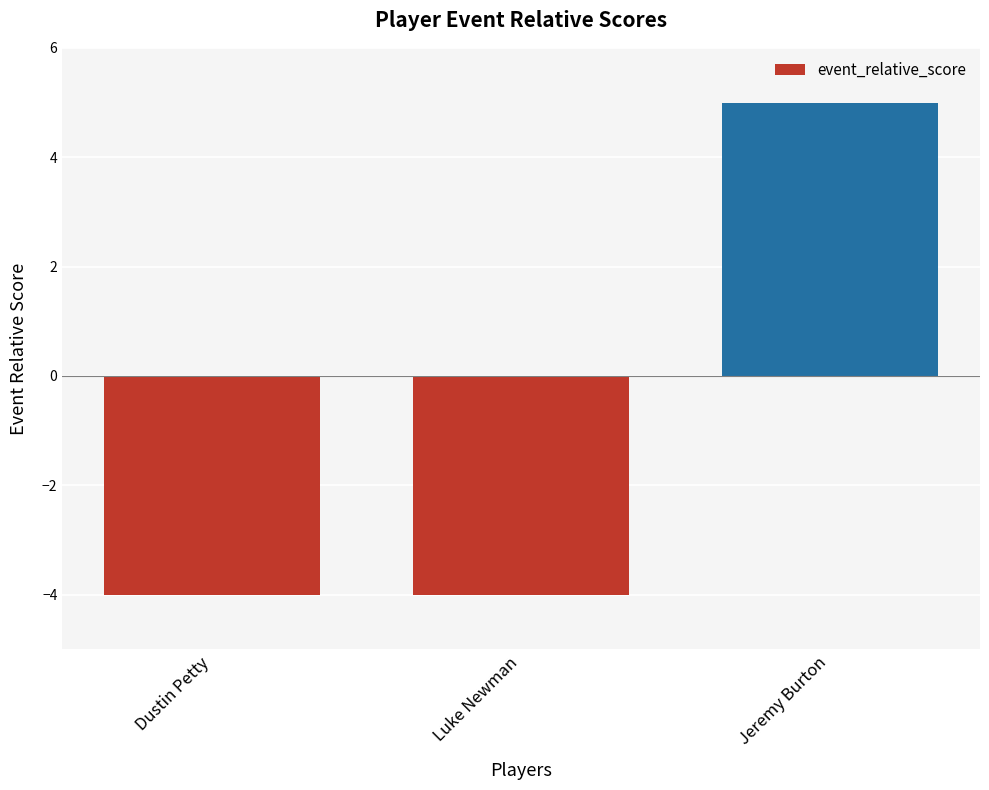

What is the change in value from Dustin Petty to Jeremy Burton?

+9